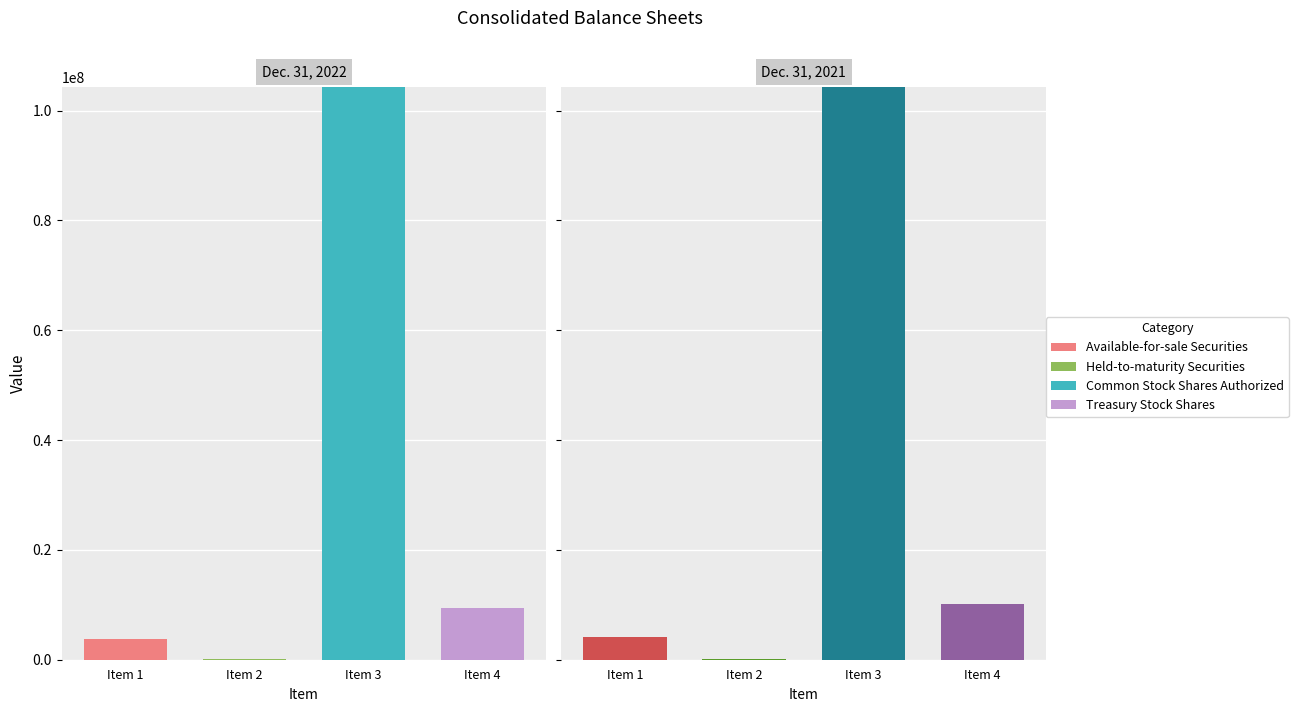

Is it true that Held-to-maturity Securities equals 47129 at Item 3?

False